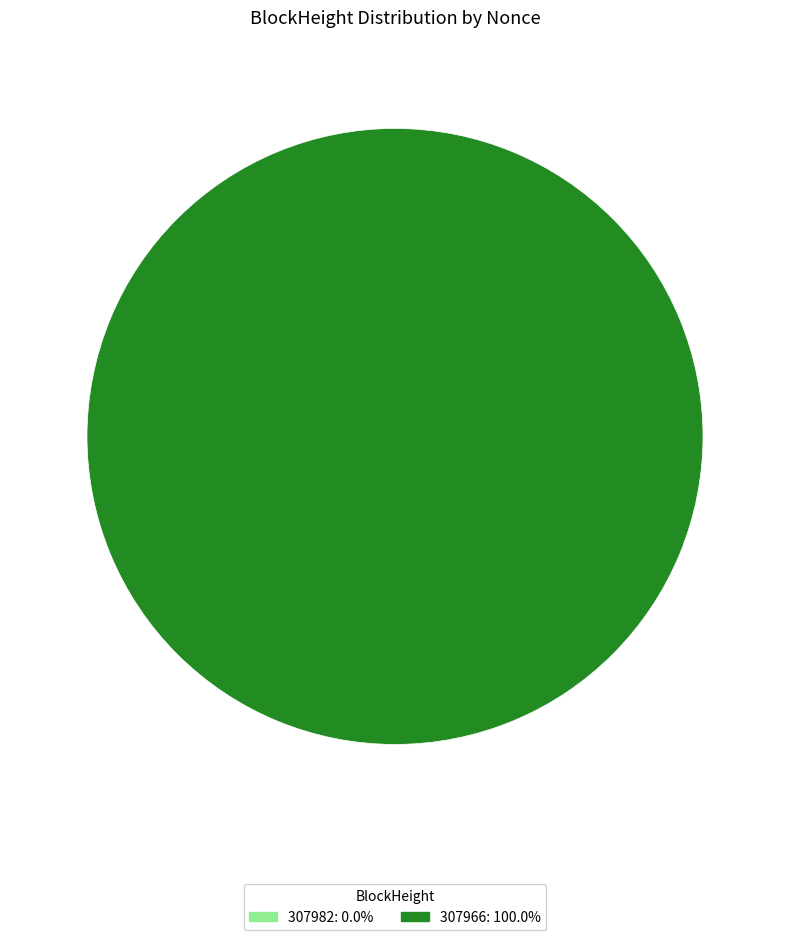

What percentage is the 307966 slice, to the nearest percent?

100%